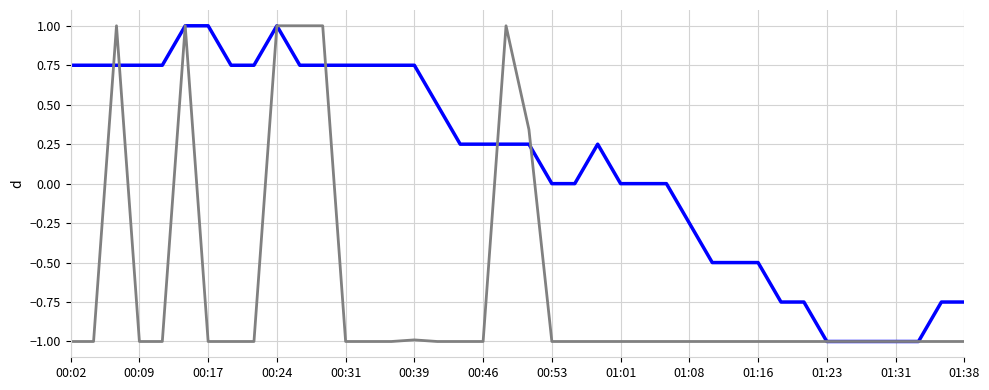

What is the greatest value displayed?

1.0